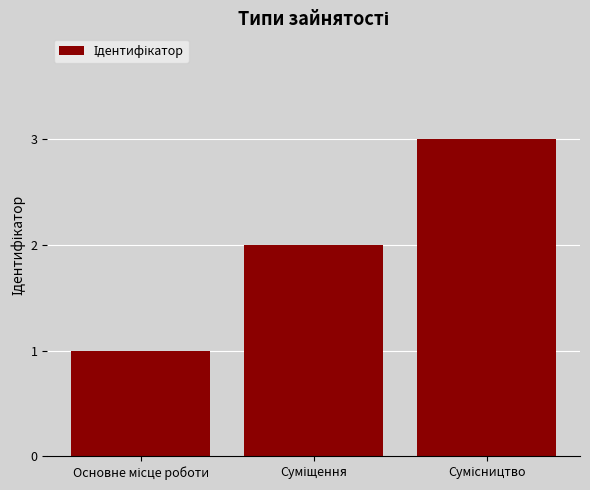

What is the sum of all values?

6